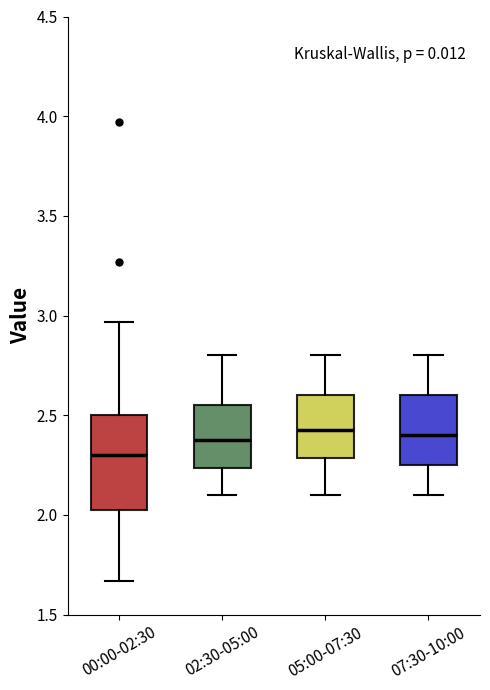

Reading left to right, transcribe this box plot: for each box, give where its median line is, the range the box spans, and where its two whiskers end, as read against the y-axis. The values are not printed on the chart, so give them approximately, as read against the axis.

00:00-02:30: median 2.30, box 2.00 to 2.50, whiskers 1.65 to 2.95
02:30-05:00: median 2.40, box 2.25 to 2.55, whiskers 2.10 to 2.80
05:00-07:30: median 2.45, box 2.30 to 2.60, whiskers 2.10 to 2.80
07:30-10:00: median 2.40, box 2.25 to 2.60, whiskers 2.10 to 2.80